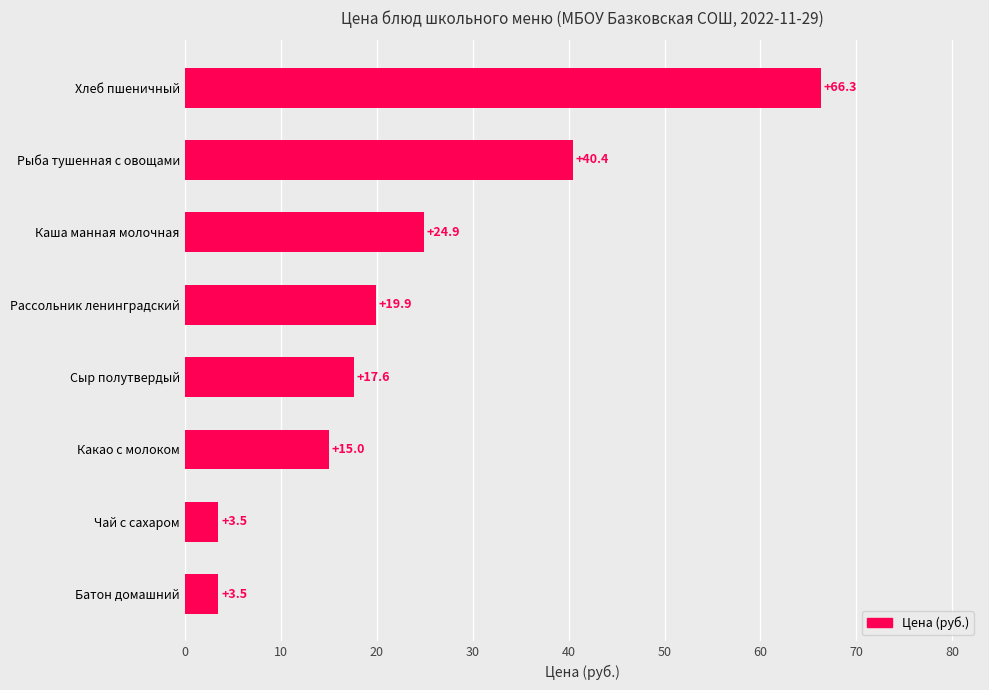

True or false: the data shows 17.6 at Сыр полутвердый.

True